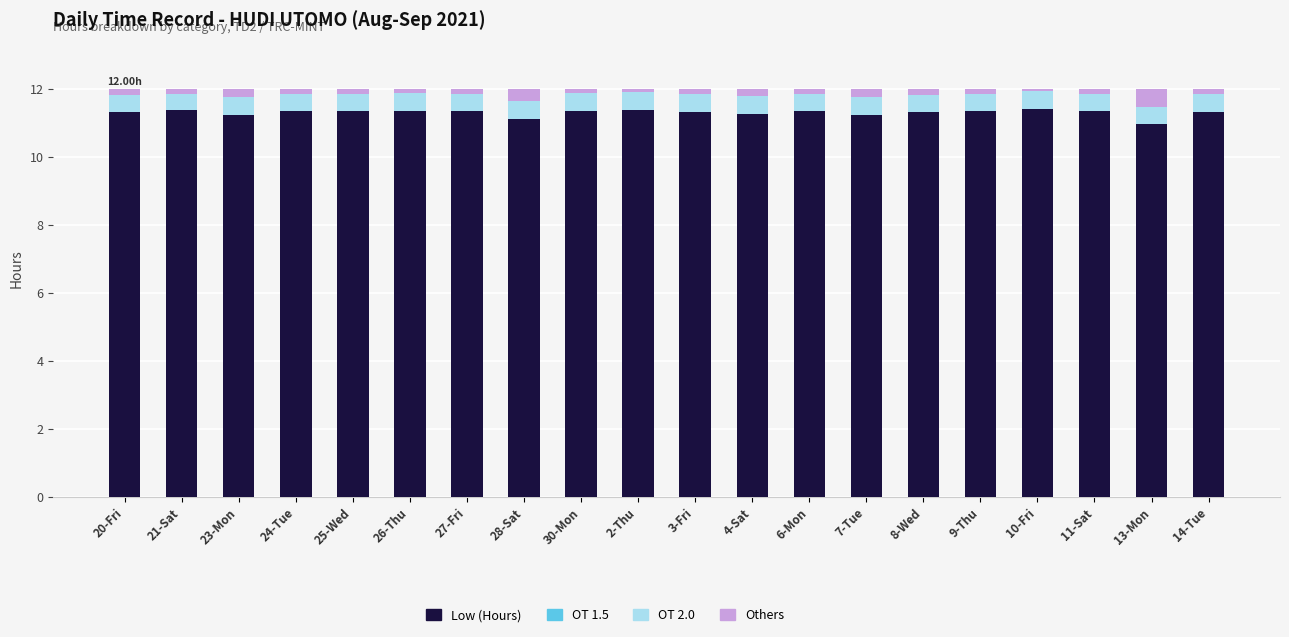

What is the difference between the maximum and second lowest values in the Low (Hours) series?

0.3